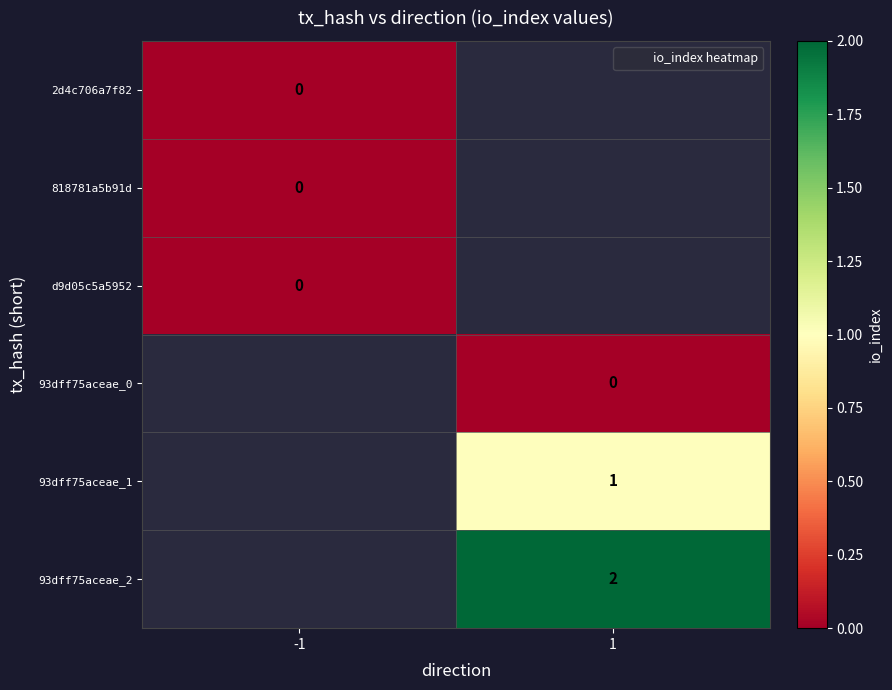

At which label does 2d4c706a7f82 reach its peak?

-1